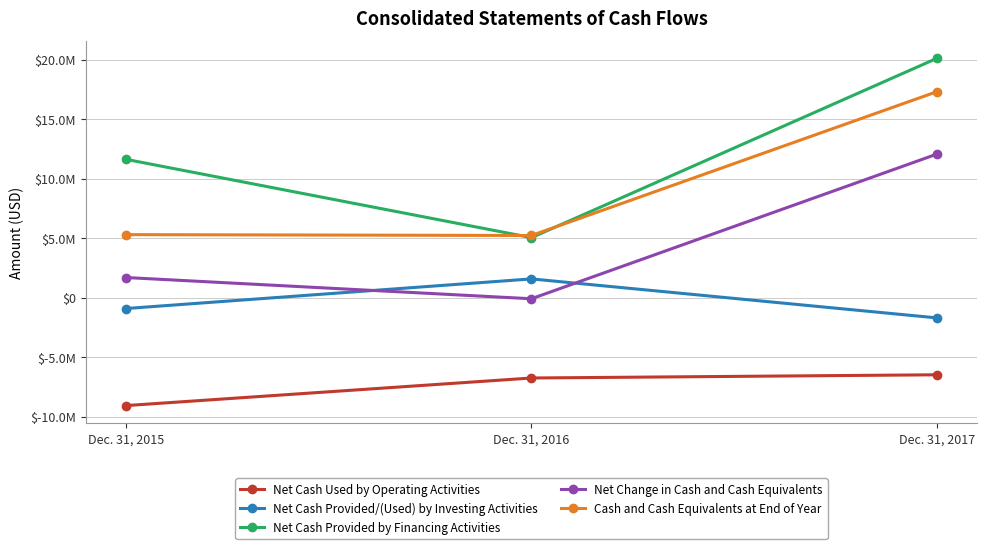

What is the value of the Net Change in Cash and Cash Equivalents point at the 3rd from the left?

12076684